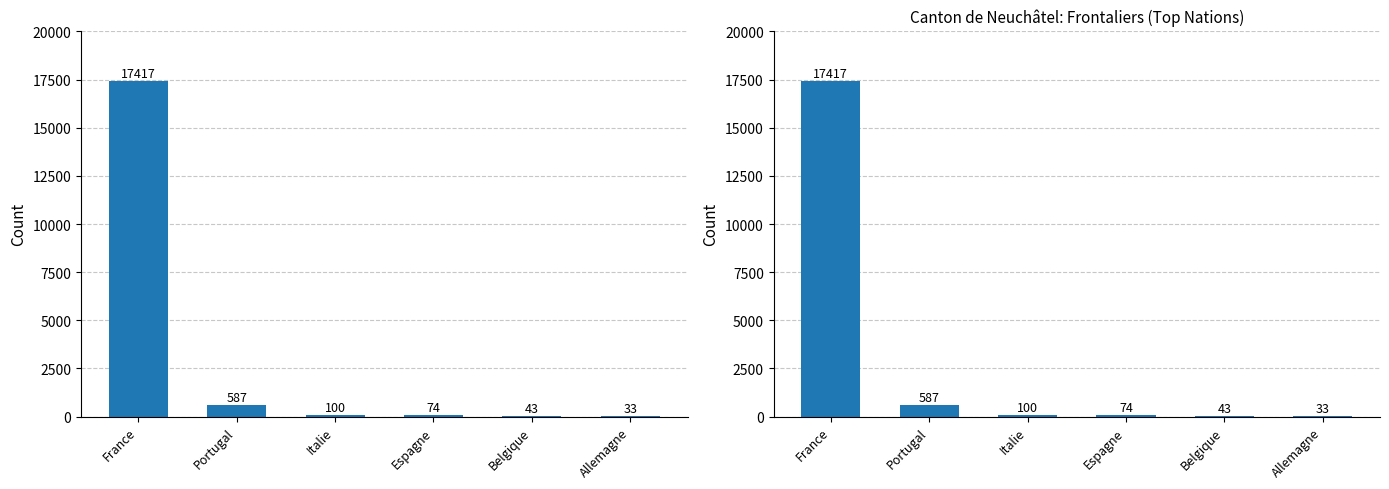

What is the average value?

3042